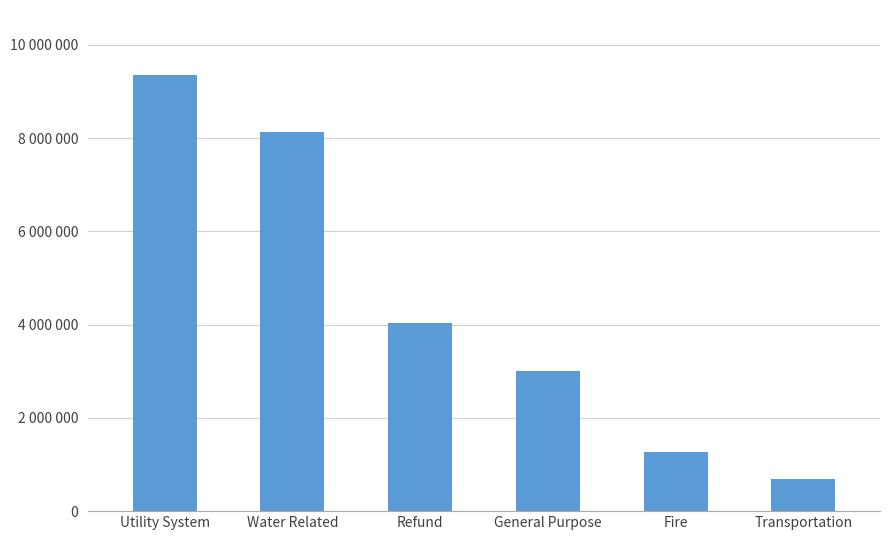

At which label is the value closest to 5020000?

Refund